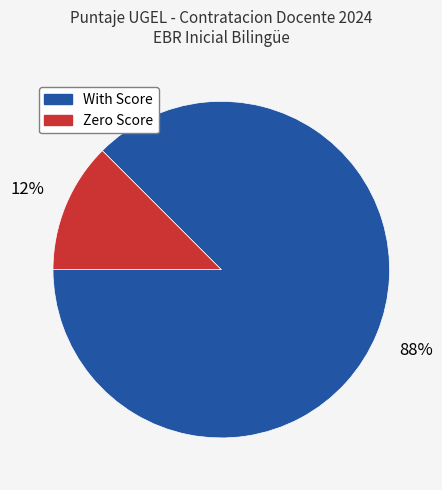

Do With Score and Zero Score together represent more than half of the pie?

Yes